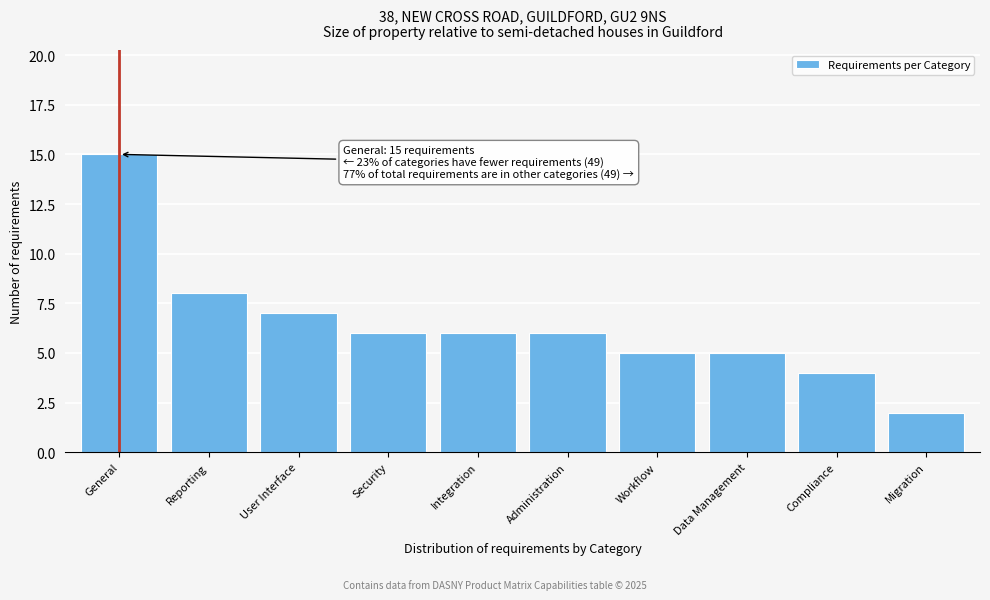

Reading left to right, transcribe all the data shown in this chart.

General=15	Reporting=8	User Interface=7	Security=6	Integration=6	Administration=6	Workflow=5	Data Management=5	Compliance=4	Migration=2